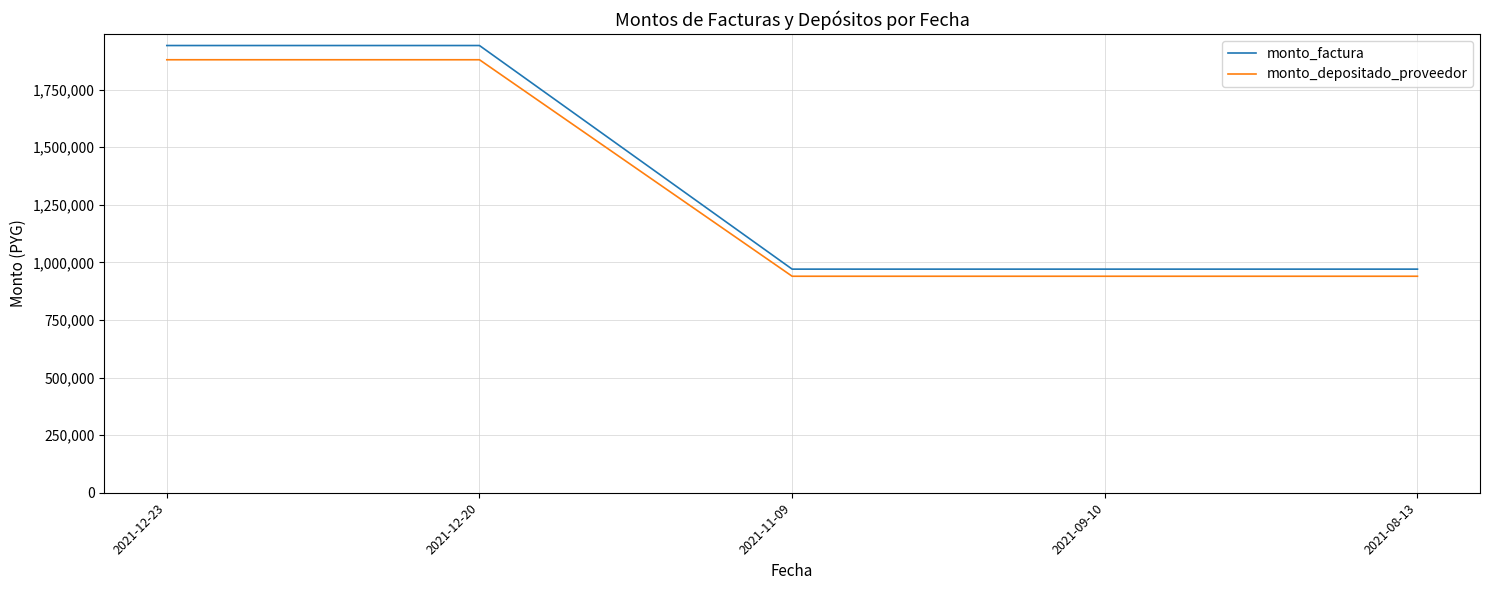

What is the lowest value of the monto_depositado_proveedor series?

939911